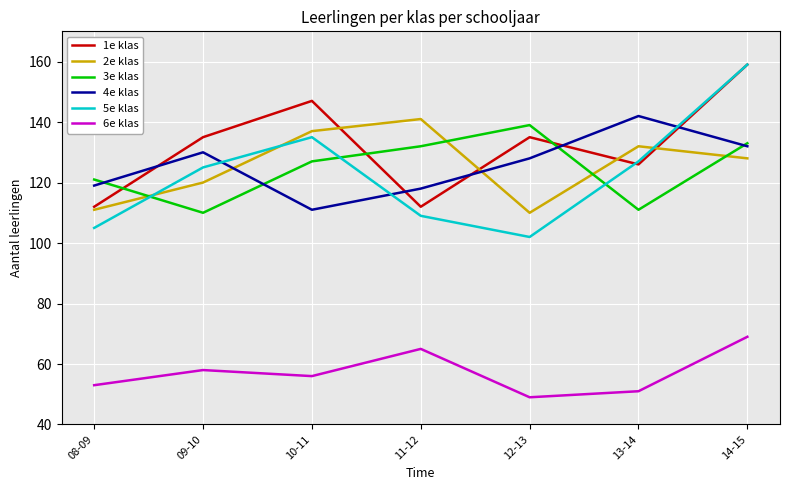

Reading left to right, what are all the values shown in this chart?

1e klas: 08-09=112	09-10=135	10-11=147	11-12=112	12-13=135	13-14=126	14-15=159
2e klas: 08-09=111	09-10=120	10-11=137	11-12=141	12-13=110	13-14=132	14-15=128
3e klas: 08-09=121	09-10=110	10-11=127	11-12=132	12-13=139	13-14=111	14-15=133
4e klas: 08-09=119	09-10=130	10-11=111	11-12=118	12-13=128	13-14=142	14-15=132
5e klas: 08-09=105	09-10=125	10-11=135	11-12=109	12-13=102	13-14=127	14-15=159
6e klas: 08-09=53	09-10=58	10-11=56	11-12=65	12-13=49	13-14=51	14-15=69